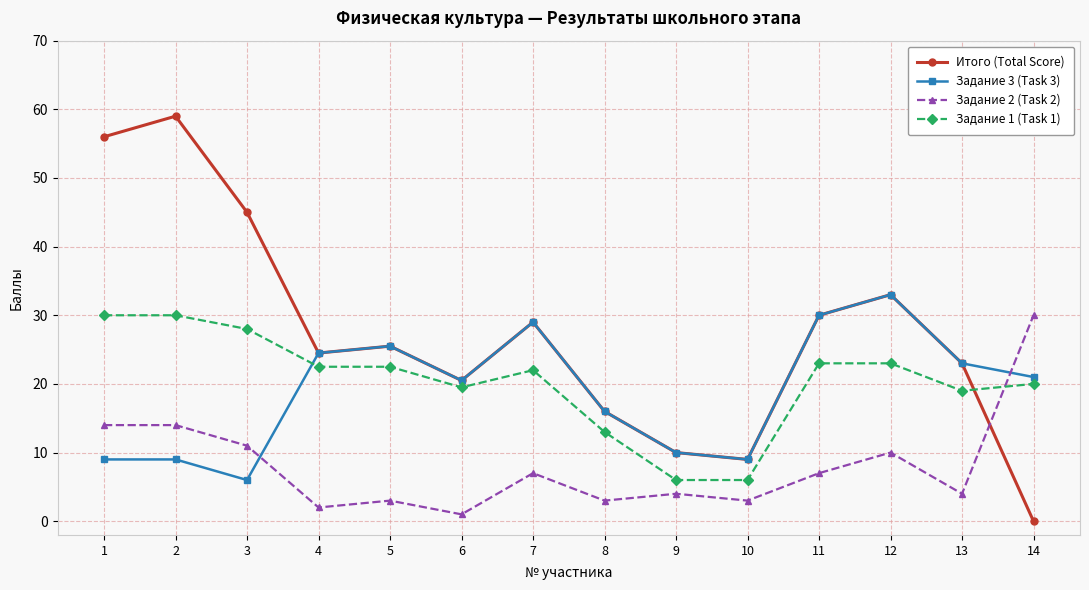

Reading right to left, extract all data points from this chart.

Итого (Total Score): 14=0.0	13=23.0	12=33.0	11=30.0	10=9.0	9=10.0	8=16.0	7=29.0	6=20.5	5=25.5	4=24.5	3=45.0	2=59.0	1=56.0
Задание 3 (Task 3): 14=21.0	13=23.0	12=33.0	11=30.0	10=9.0	9=10.0	8=16.0	7=29.0	6=20.5	5=25.5	4=24.5	3=6.0	2=9.0	1=9.0
Задание 2 (Task 2): 14=30.0	13=4.0	12=10.0	11=7.0	10=3.0	9=4.0	8=3.0	7=7.0	6=1.0	5=3.0	4=2.0	3=11.0	2=14.0	1=14.0
Задание 1 (Task 1): 14=20.0	13=19.0	12=23.0	11=23.0	10=6.0	9=6.0	8=13.0	7=22.0	6=19.5	5=22.5	4=22.5	3=28.0	2=30.0	1=30.0